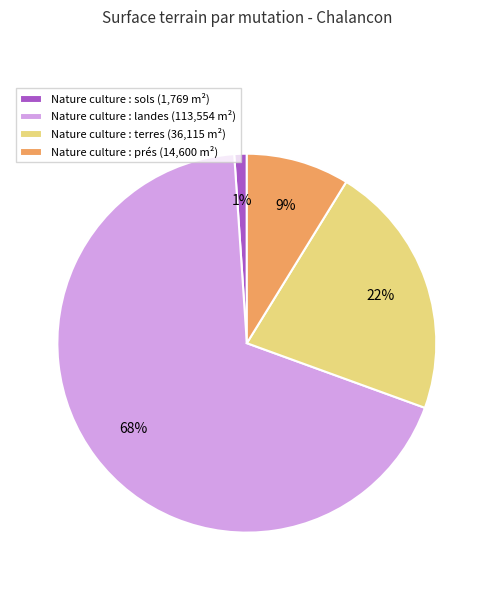

Count the number of slices in the pie.

4